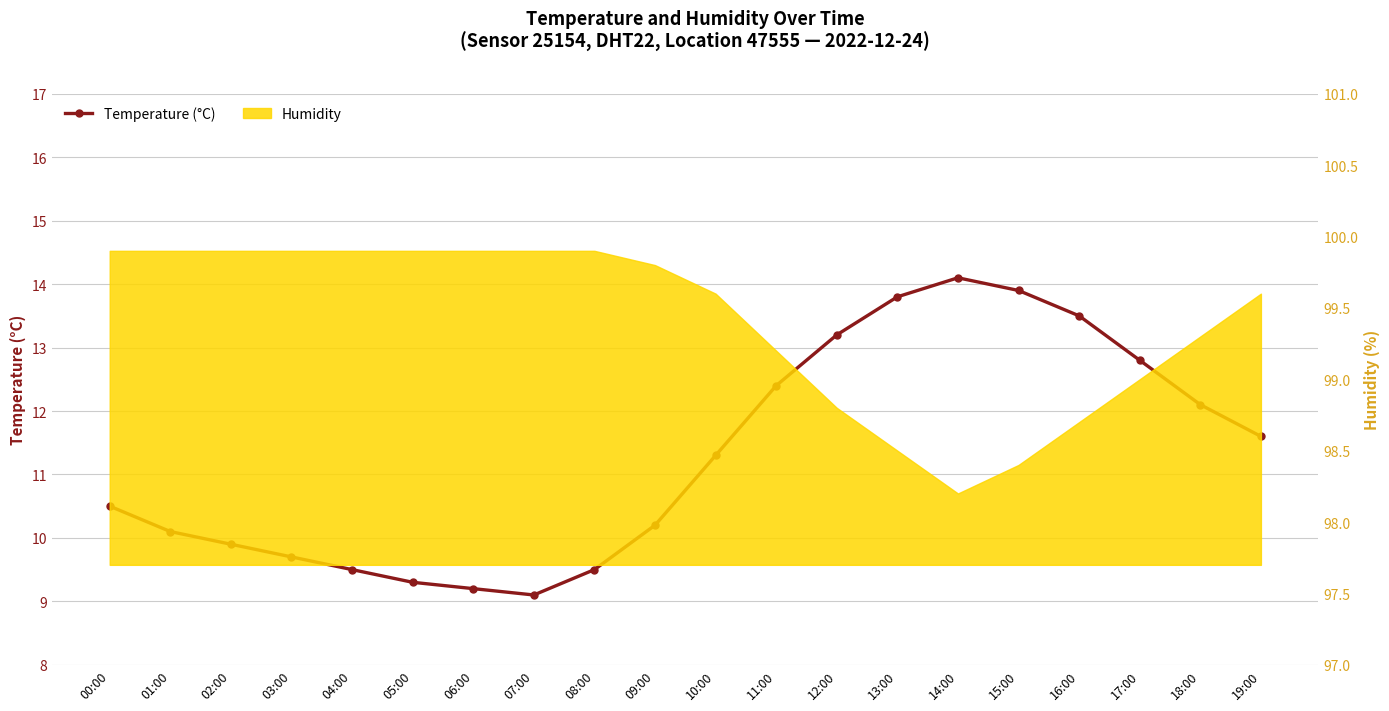

The chart shows a value of 12.4 at 11:00. True or false?

True